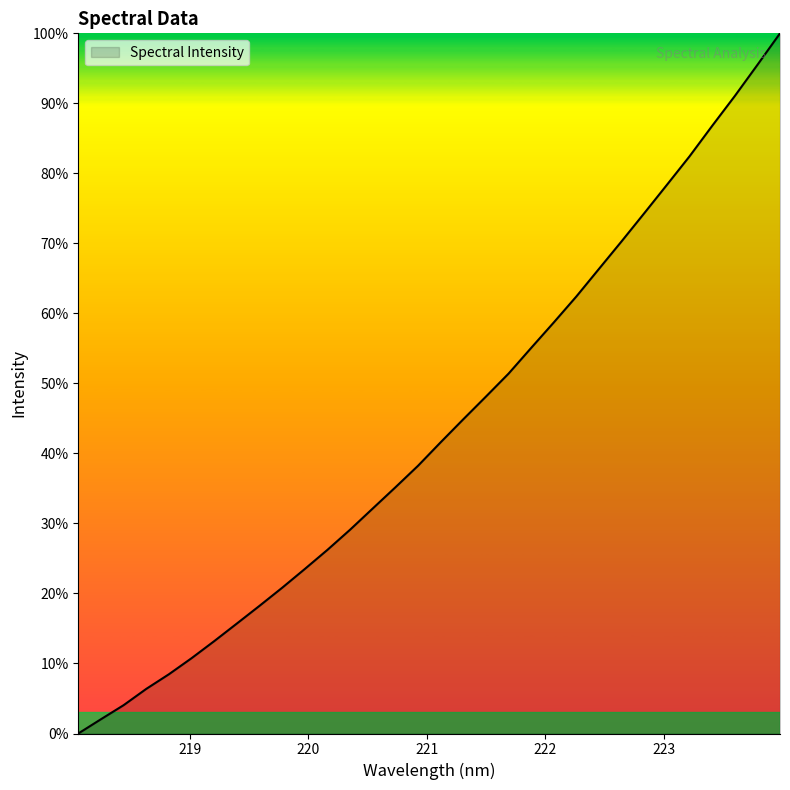

Does the chart display data point markers on the line(s)?

No